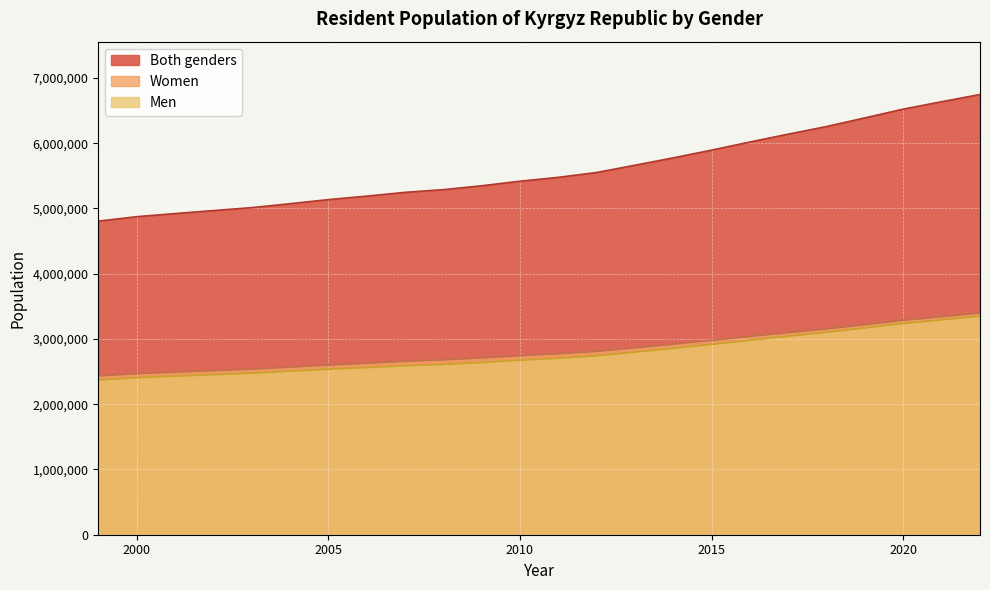

At which category is the sum across all series the highest?

2022